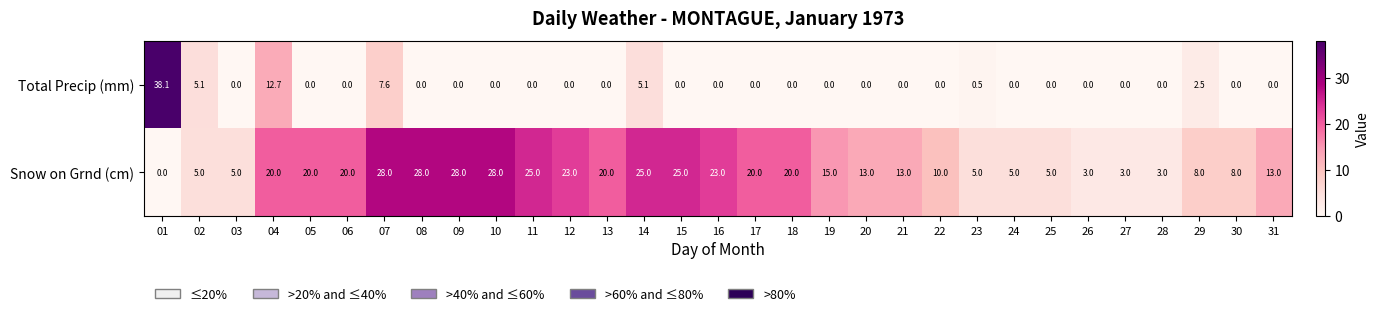

Is it true that Total Precip (mm) equals 0.0 at 16?

True